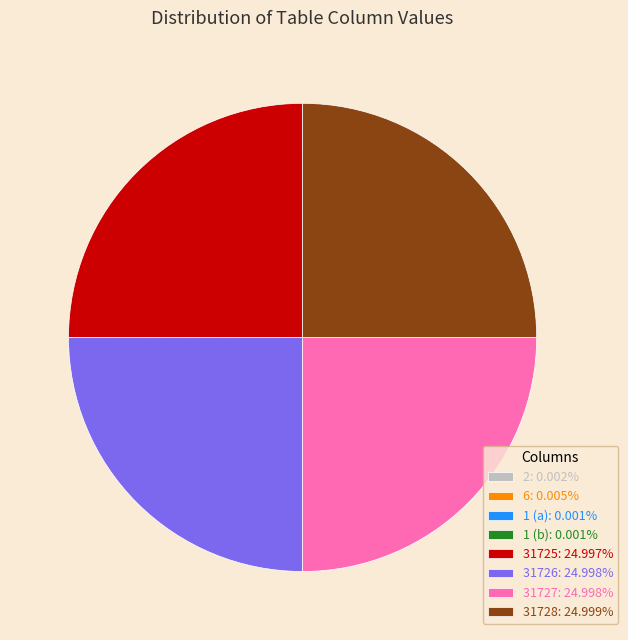

Does any single category account for the majority?

No